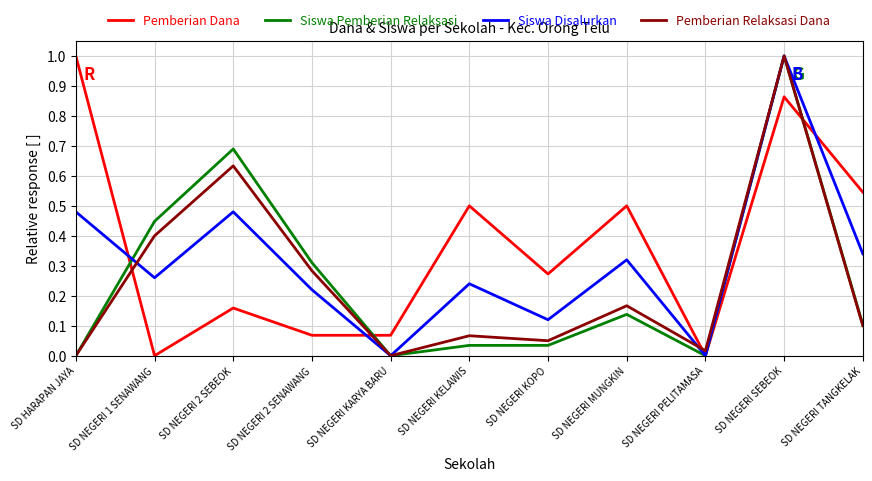

Which series changed the most between SD NEGERI KELAWIS and SD NEGERI SEBEOK?

Siswa Pemberian Relaksasi